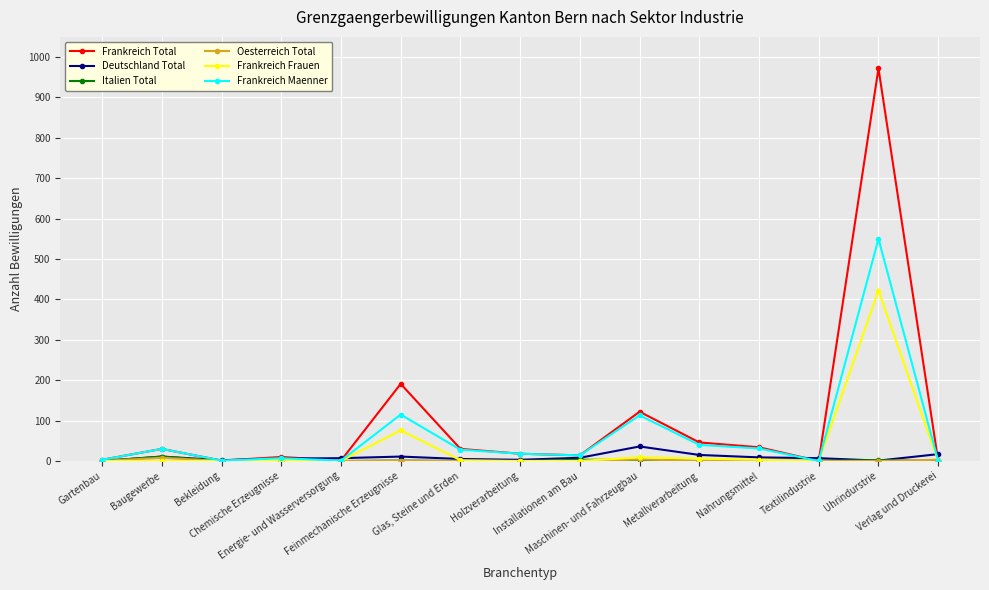

What is the spread (max minus min) of values at Maschinen- und Fahrzeugbau?

119